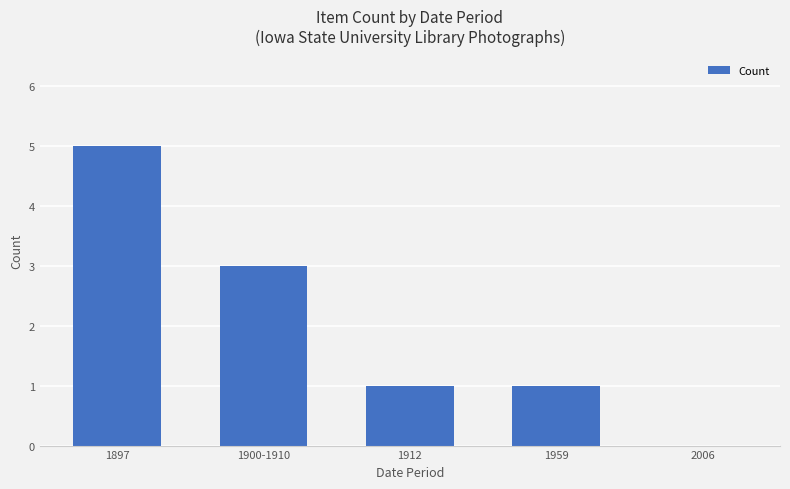

What is the sum of all values?

10